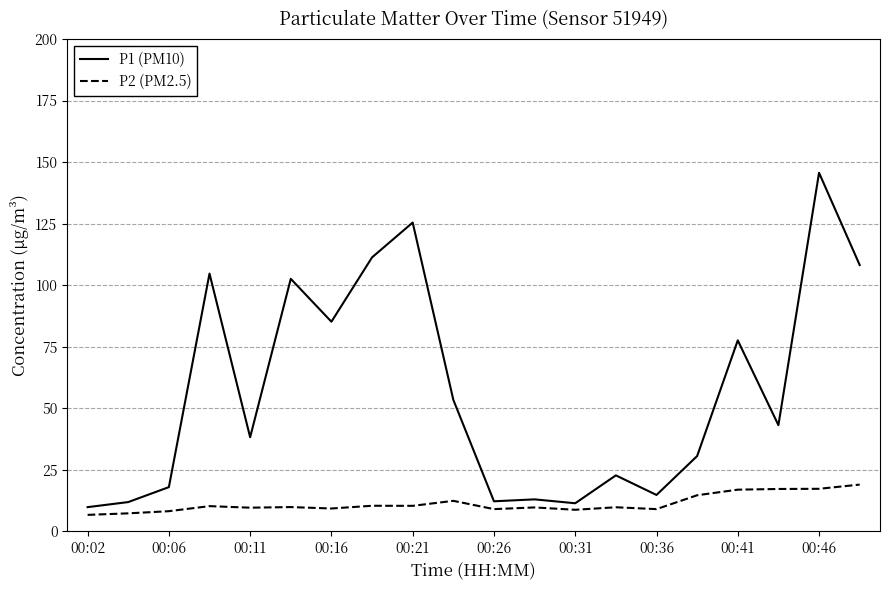

What is the maximum value for P2 (PM2.5)?

19.0